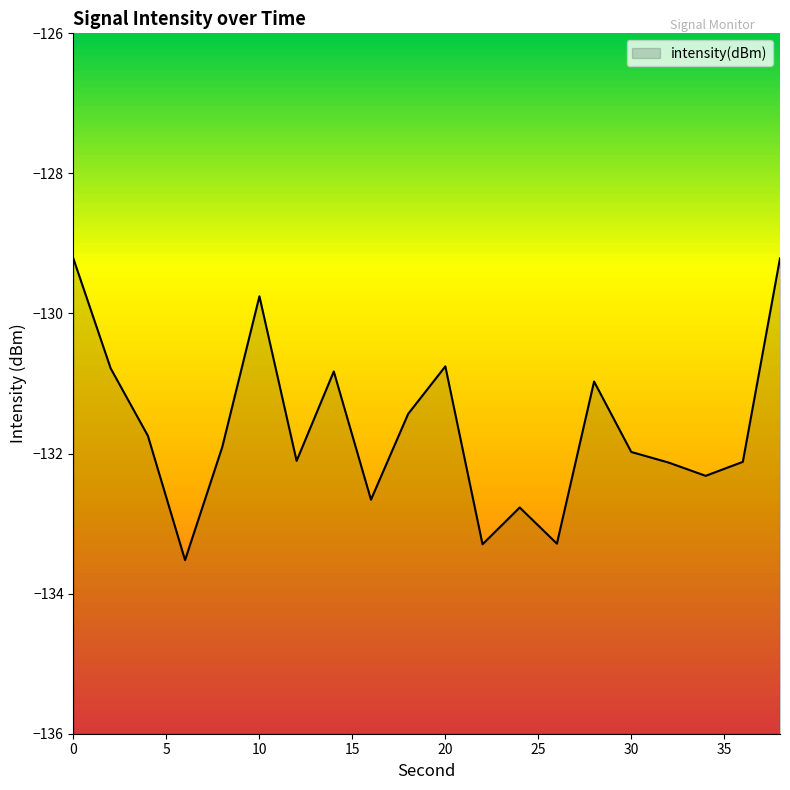

What is the difference between the maximum and minimum values?

4.3